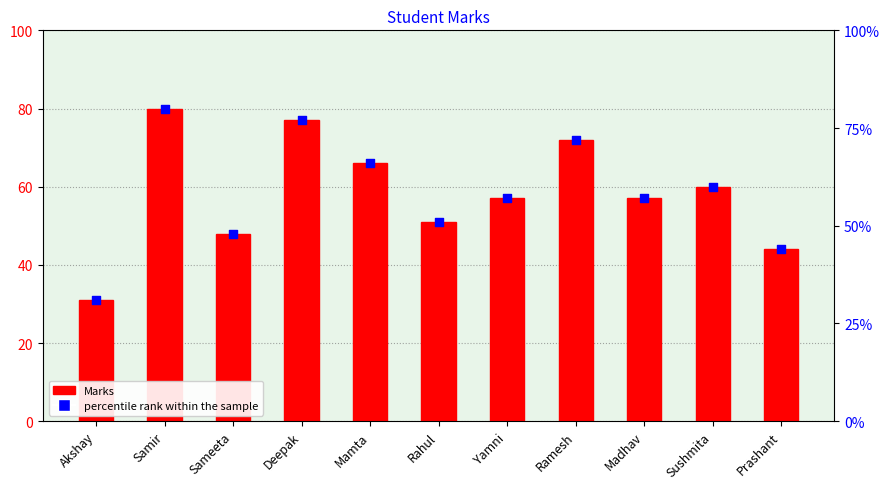

At which category is the sum across all series the highest?

Samir